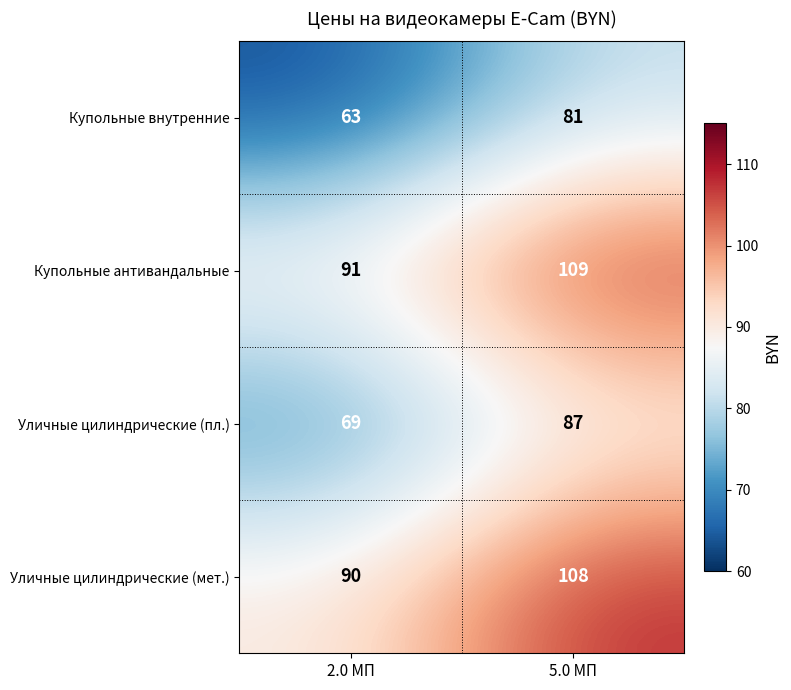

Reading left to right, what are all the values shown in this chart?

Купольные внутренние: 63	81
Купольные антивандальные: 91	109
Уличные цилиндрические (пл.): 69	87
Уличные цилиндрические (мет.): 90	108